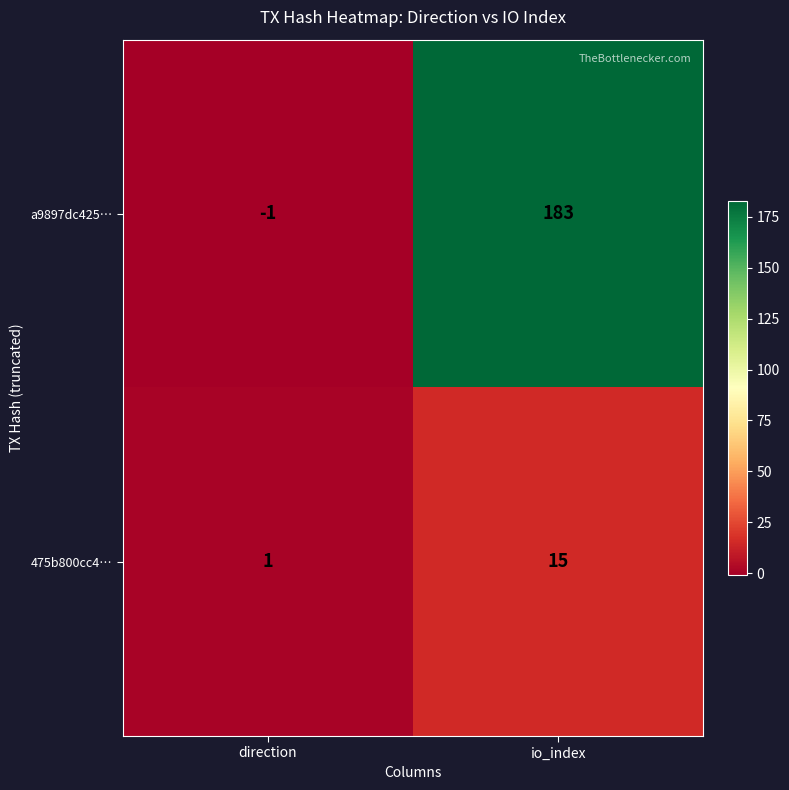

At which label does 475b800cc4… reach its minimum?

direction